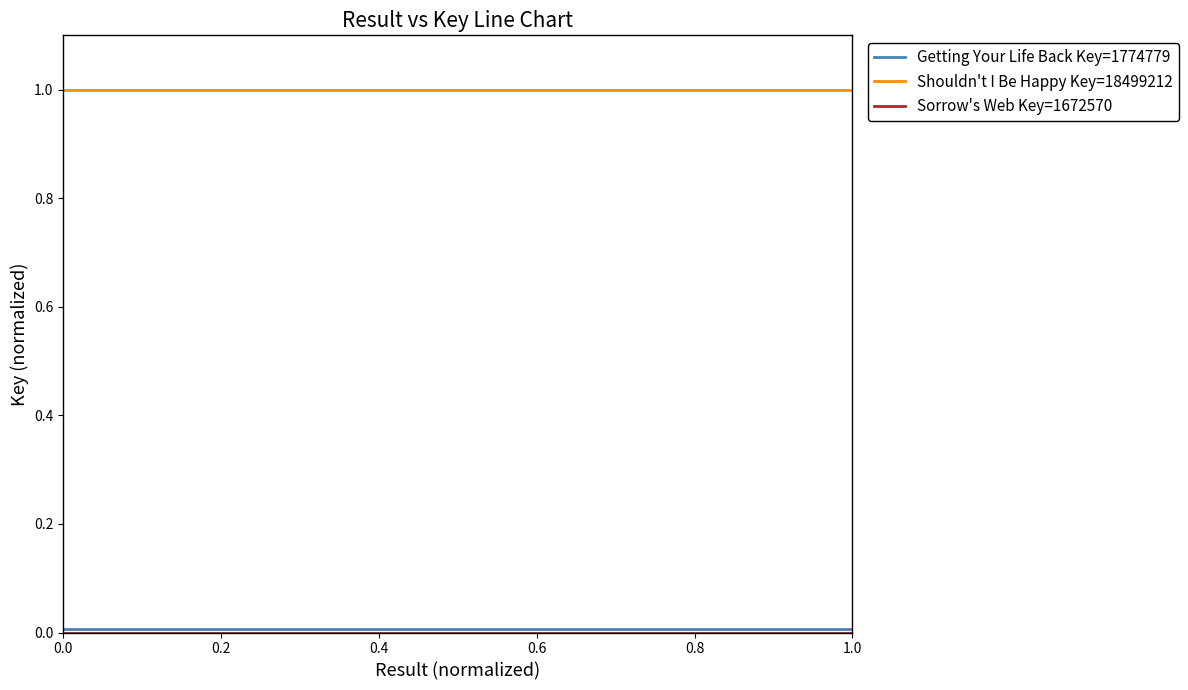

What is the greatest value displayed?

1.0